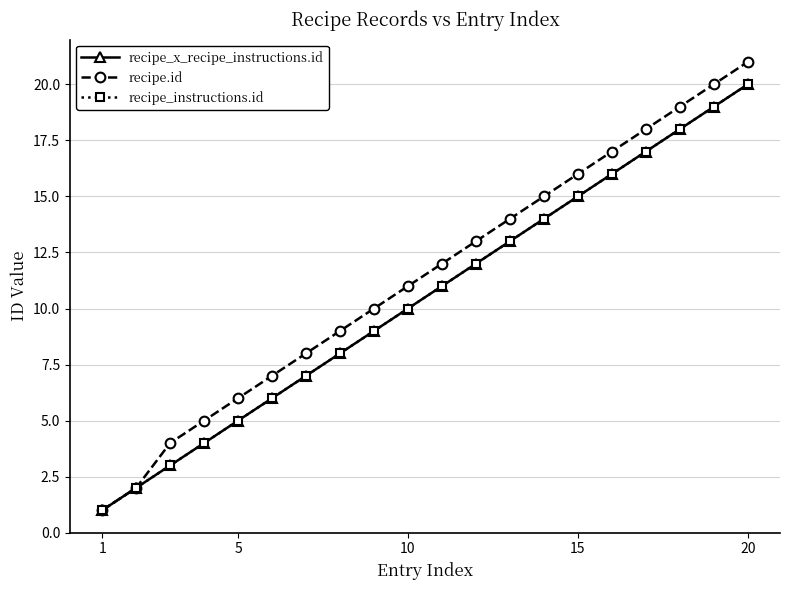

Does the chart have visible grid lines?

Yes